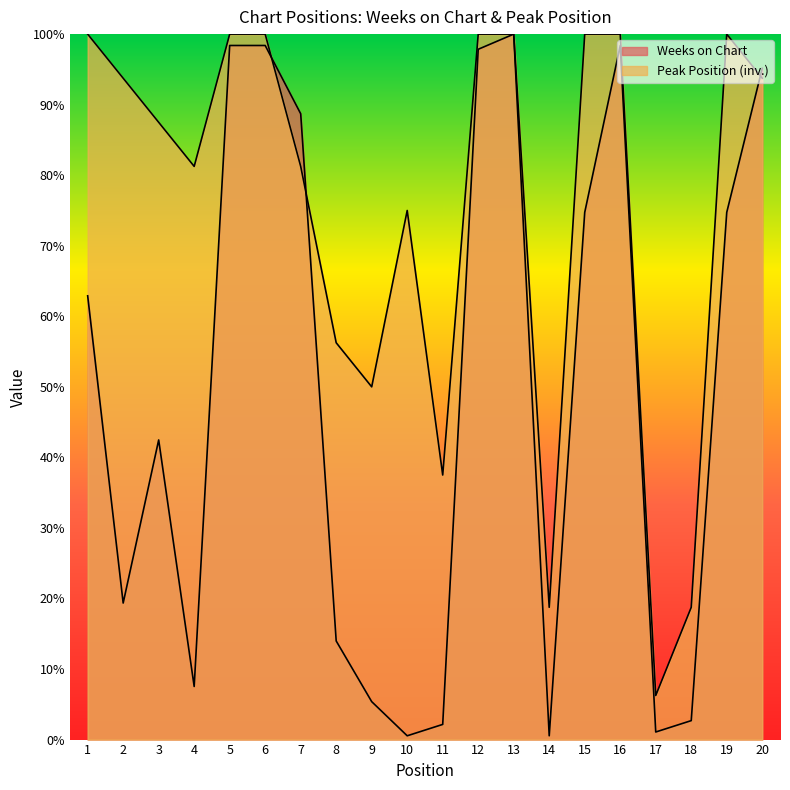

Reading left to right, list all the values displayed in this chart.

Weeks on Chart: 62.9	19.4	42.5	7.5	98.4	98.4	88.7	14.0	5.4	0.5	2.2	97.8	100.0	0.5	74.7	98.4	1.1	2.7	74.7	95.2
Peak Position: 100.0	93.8	87.5	81.2	100.0	100.0	81.2	56.2	50.0	75.0	37.5	100.0	100.0	18.8	100.0	100.0	6.2	18.8	100.0	93.8